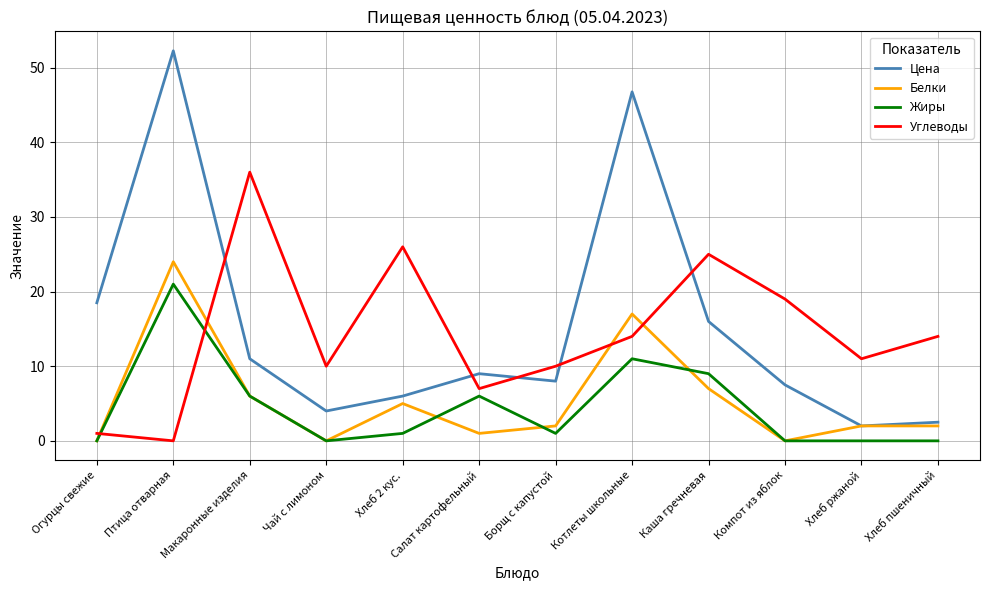

What position from the left is Каша гречневая?

9